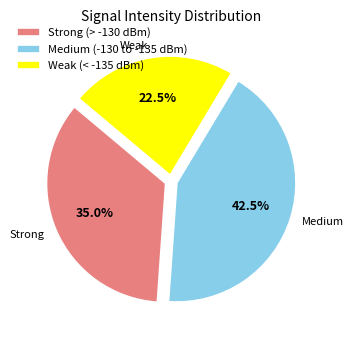

What percentage do Strong (> -130 dBm) and Weak (< -135 dBm) together represent?

57.5%